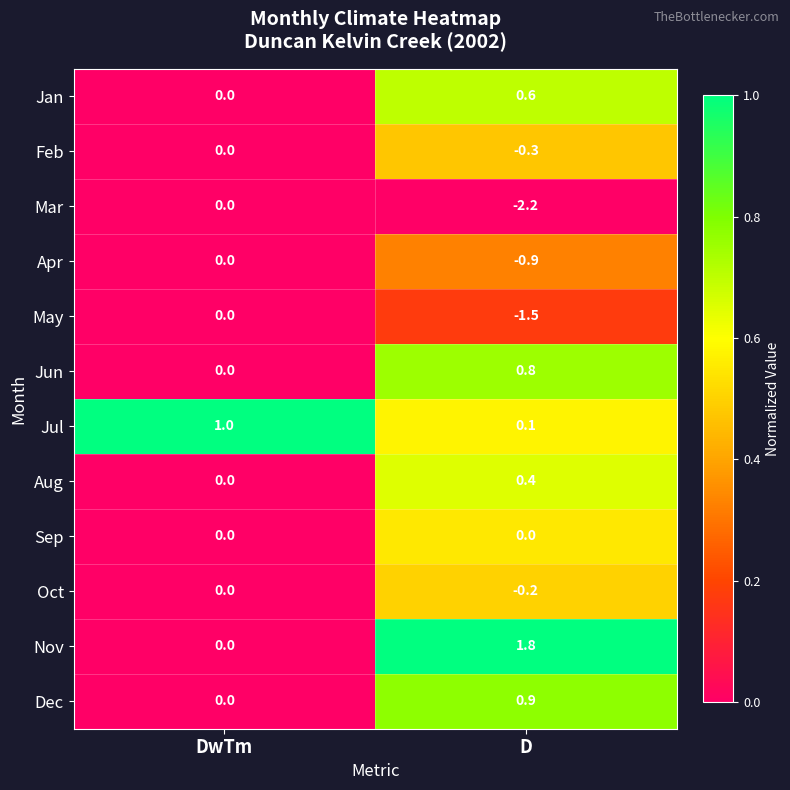

The value of Aug at D is 0.4. True or false?

True